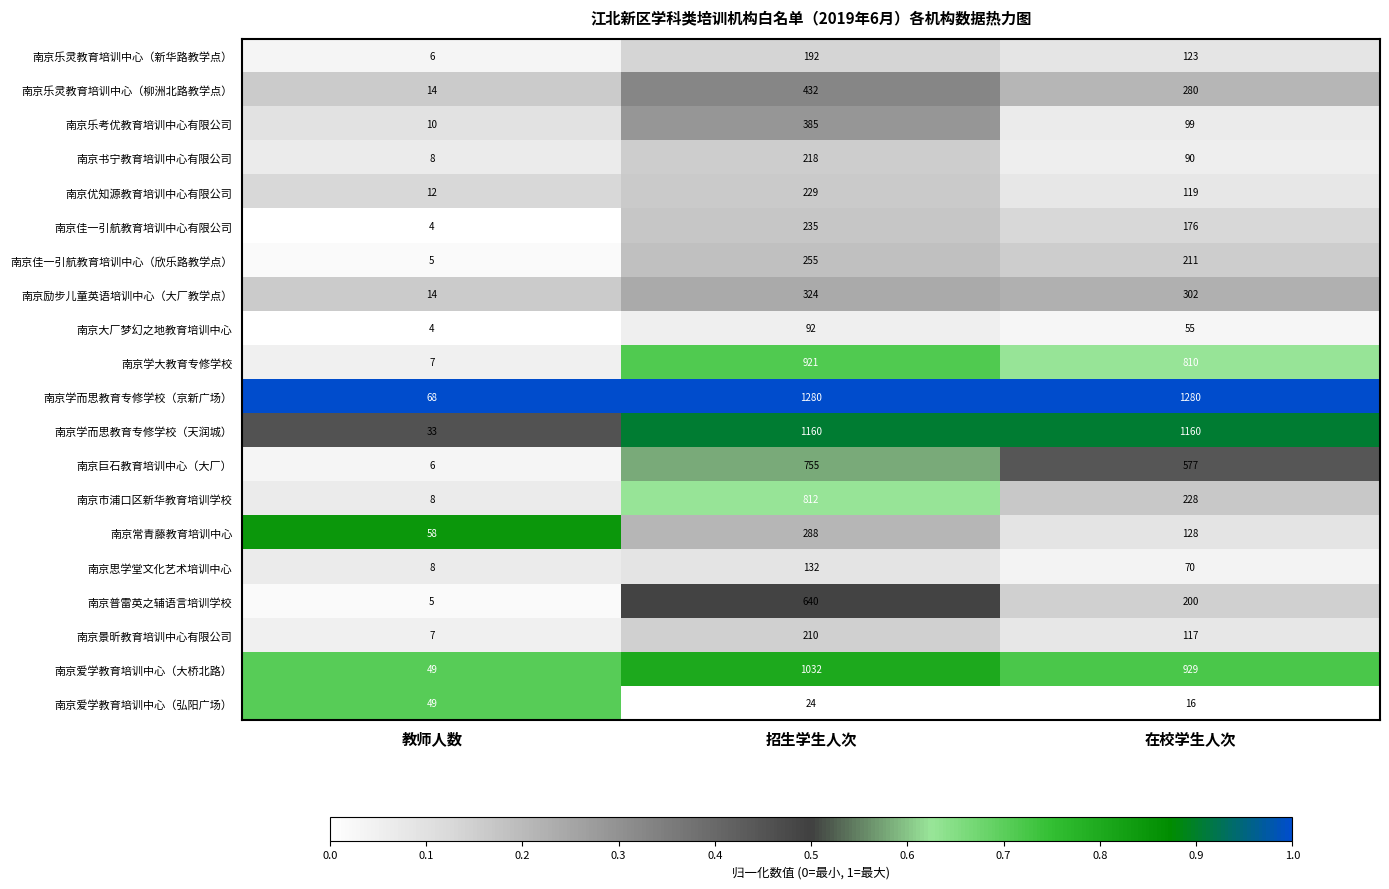

At which category is the sum across all series the highest?

招生学生人次